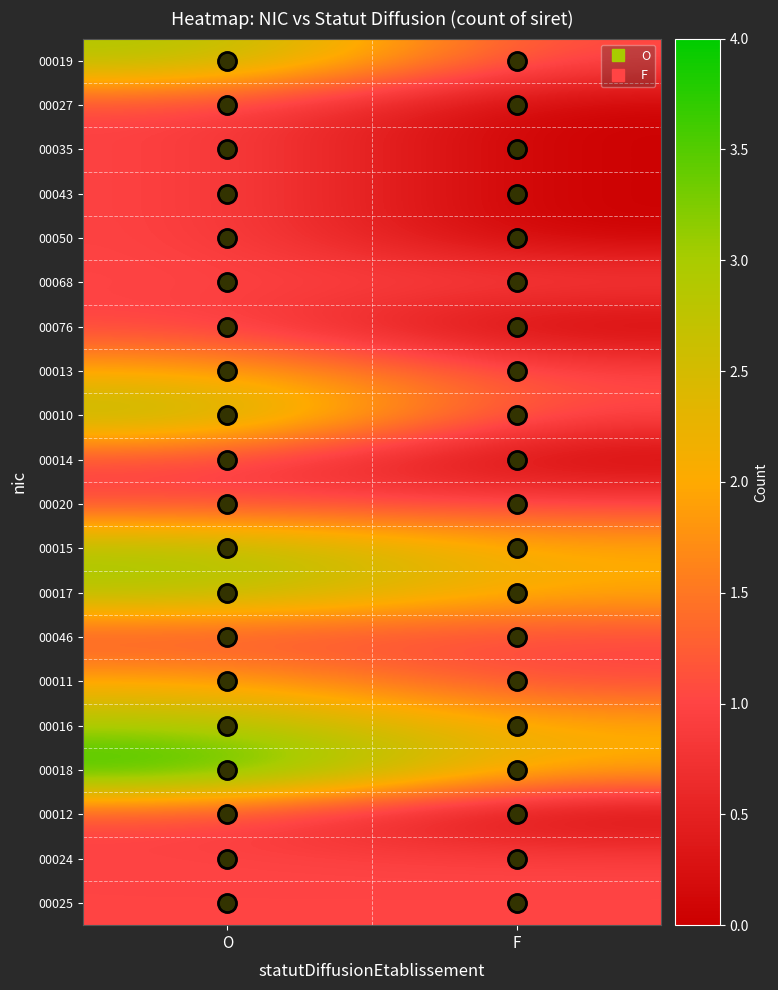

Rank the series at F from highest to lowest value.

00015, 00017, 00016, 00018, 00019, 00068, 00013, 00010, 00020, 00046, 00011, 00024, 00025, 00027, 00035, 00043, 00050, 00076, 00014, 00012